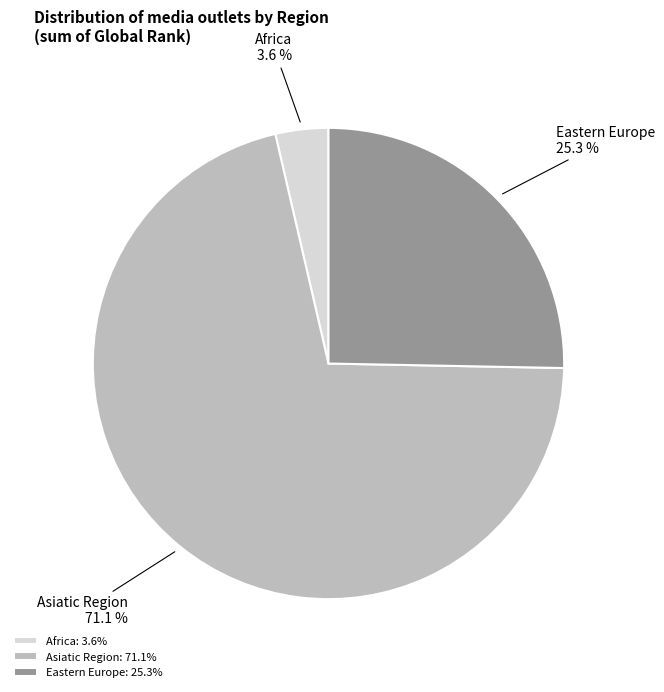

Which has a higher value, Asiatic Region or Africa?

Asiatic Region